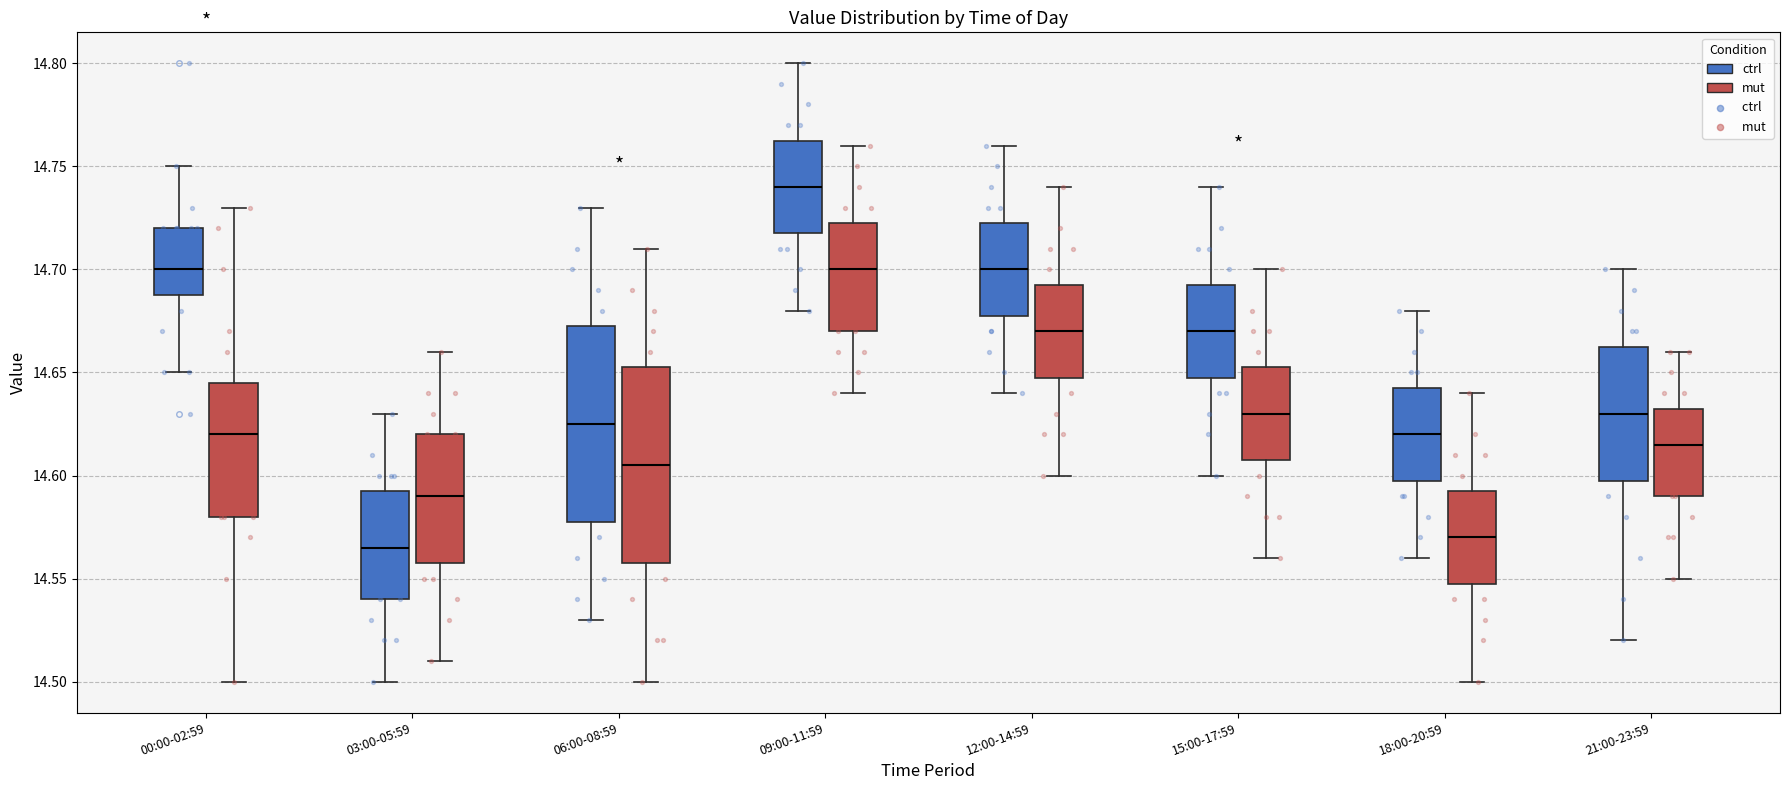

Where does the median line of the box for 12:00-14:59 (mut) sit on the y-axis? The values are not printed on the chart, so give them approximately, as read against the axis.

14.670